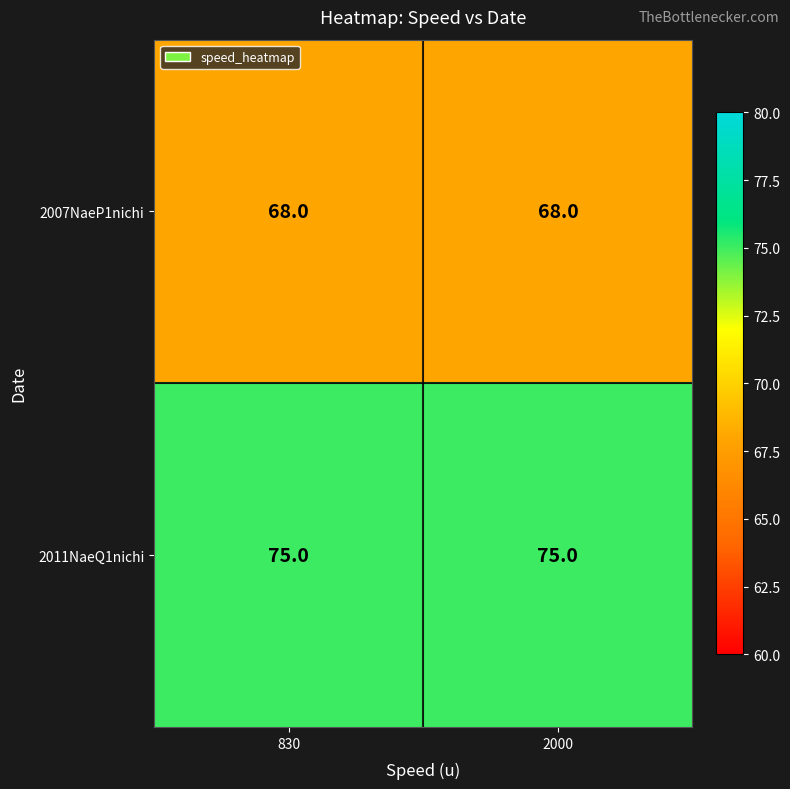

List the series in order of their peak value, lowest first.

2007NaeP1nichi, 2011NaeQ1nichi